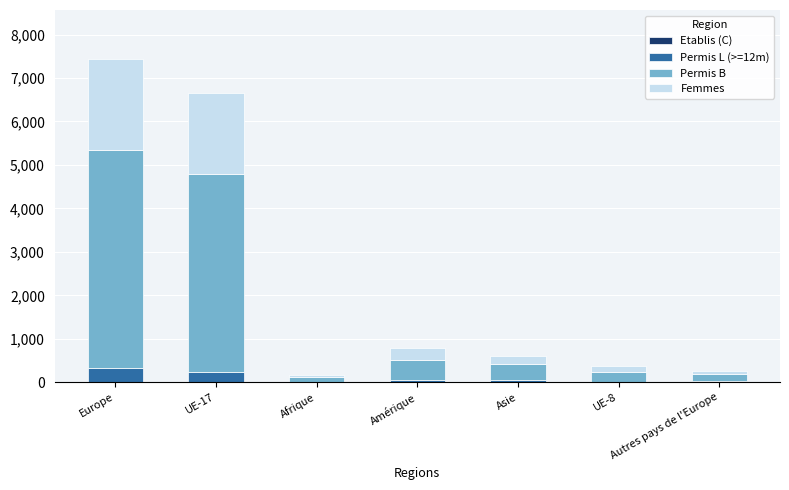

Are the bars grouped side by side (vs. stacked)?

No